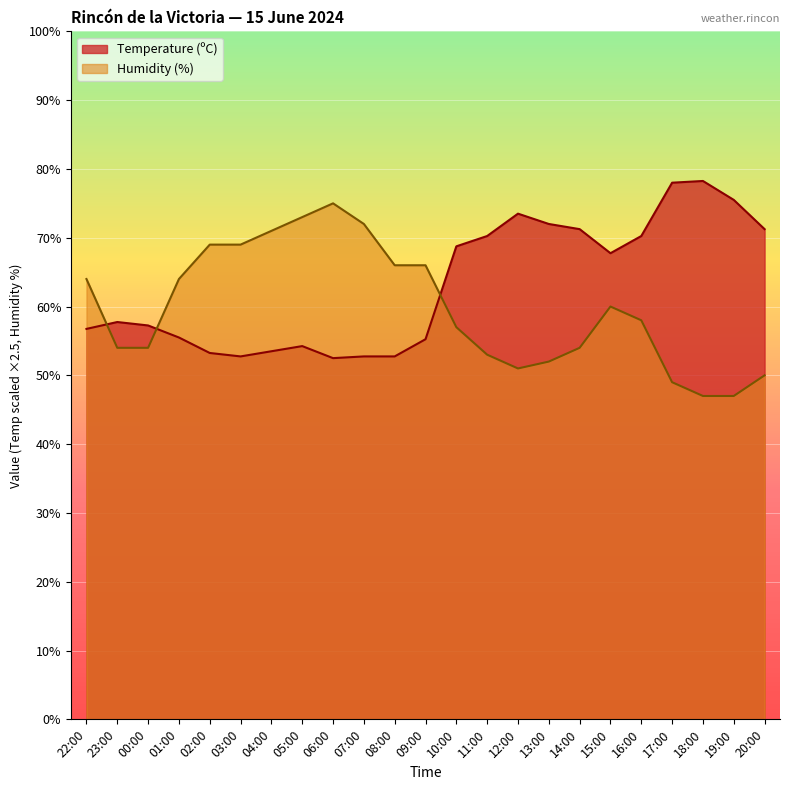

What position from the right is 16:00?

5